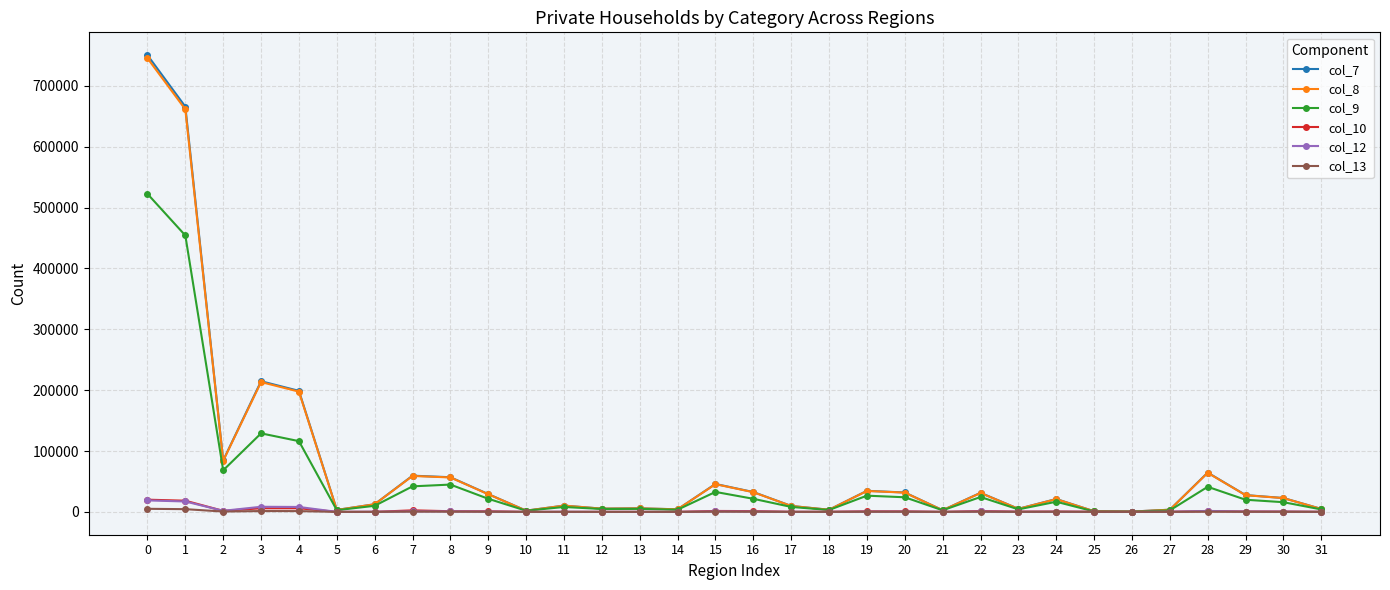

What is the difference between the second highest and minimum values in the col_8 series?

660951